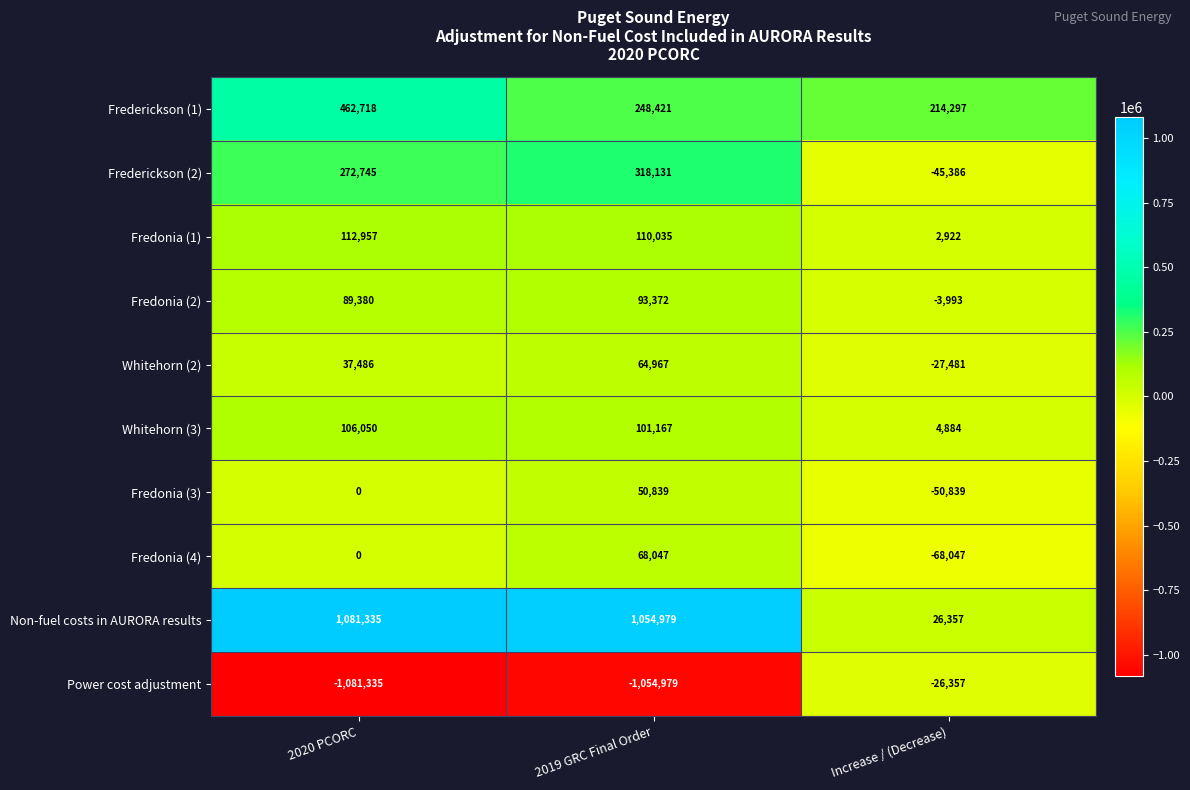

What is the total value across all series at 2019 GRC Final Order?

1054979